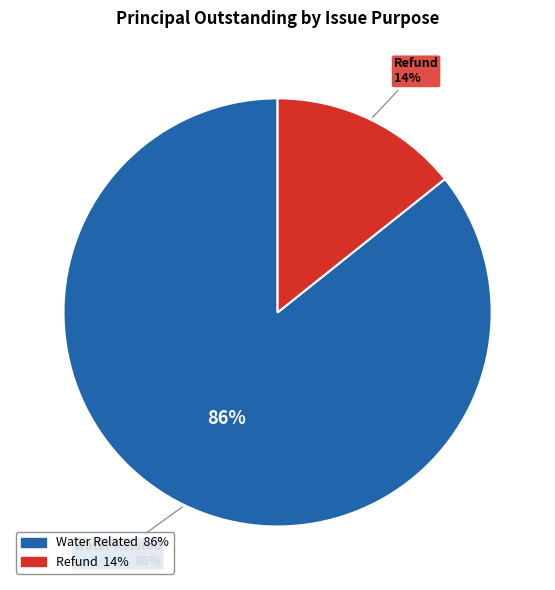

Count the number of slices in the pie.

2